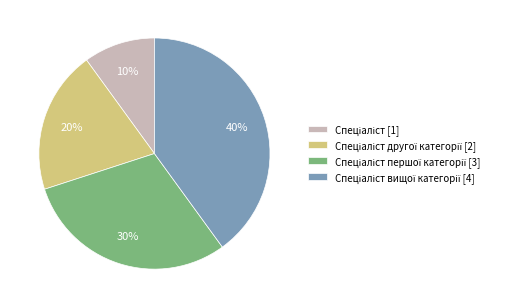

Does any single category account for the majority?

No